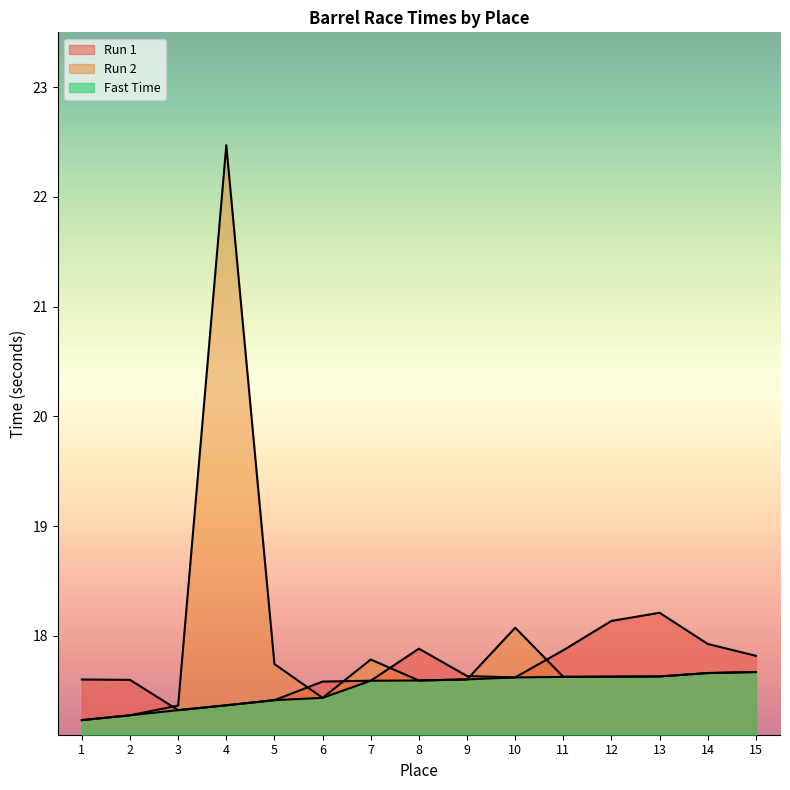

At which category is the sum across all series the highest?

4